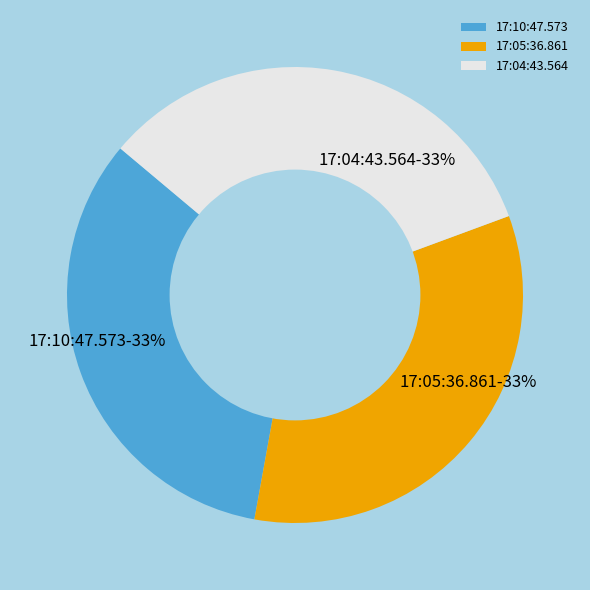

To the nearest percent, what is the combined percentage of 17:10:47.573 and 17:04:43.564?

67%